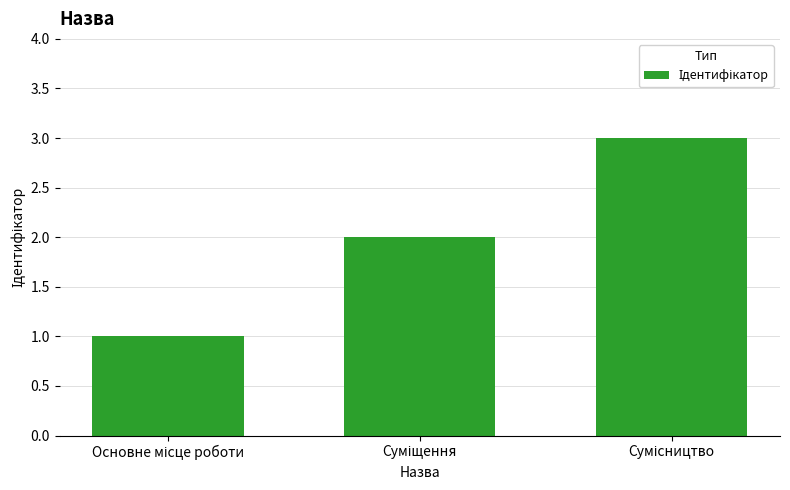

Does the chart contain stacked bars?

No